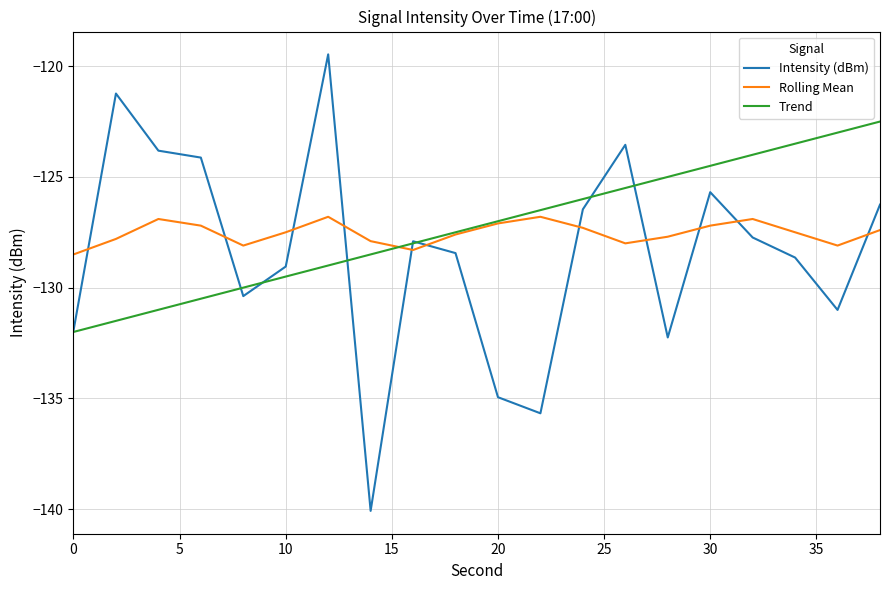

Which series has the widest spread of values?

Intensity (dBm)